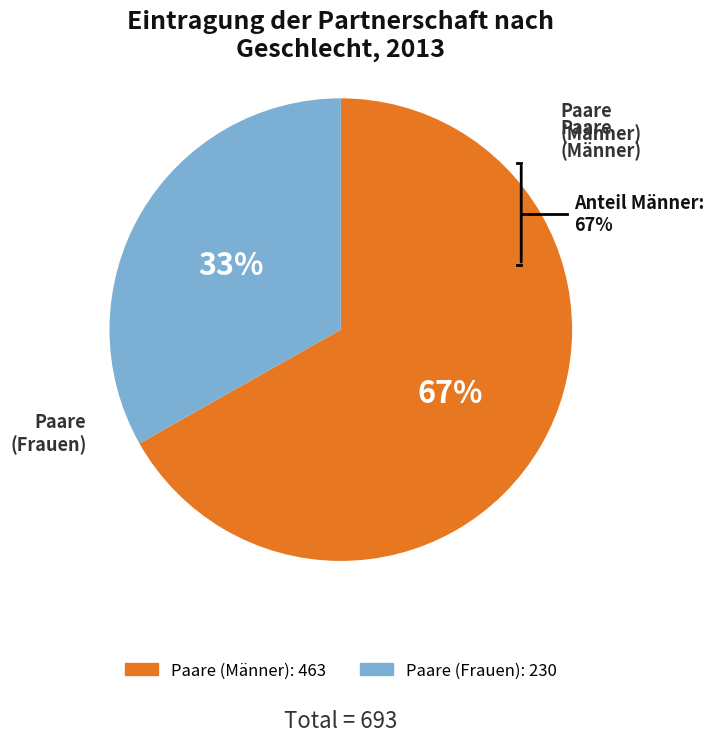

Rank the categories by value from lowest to highest.

Paare (Frauen), Paare (Männer)